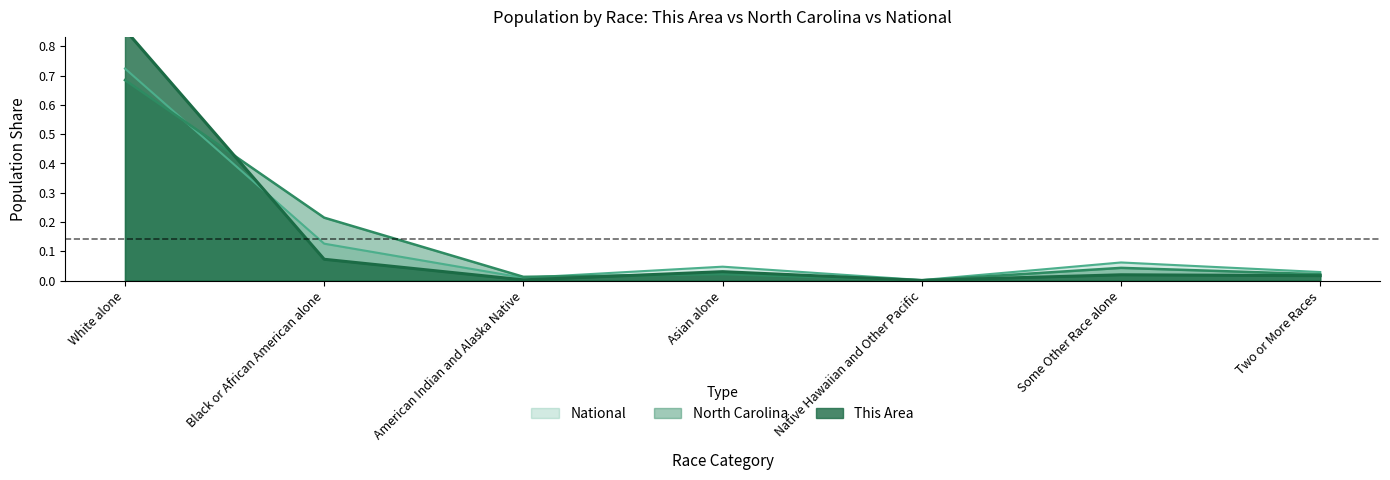

What position from the right is Native Hawaiian and Other Pacific?

3